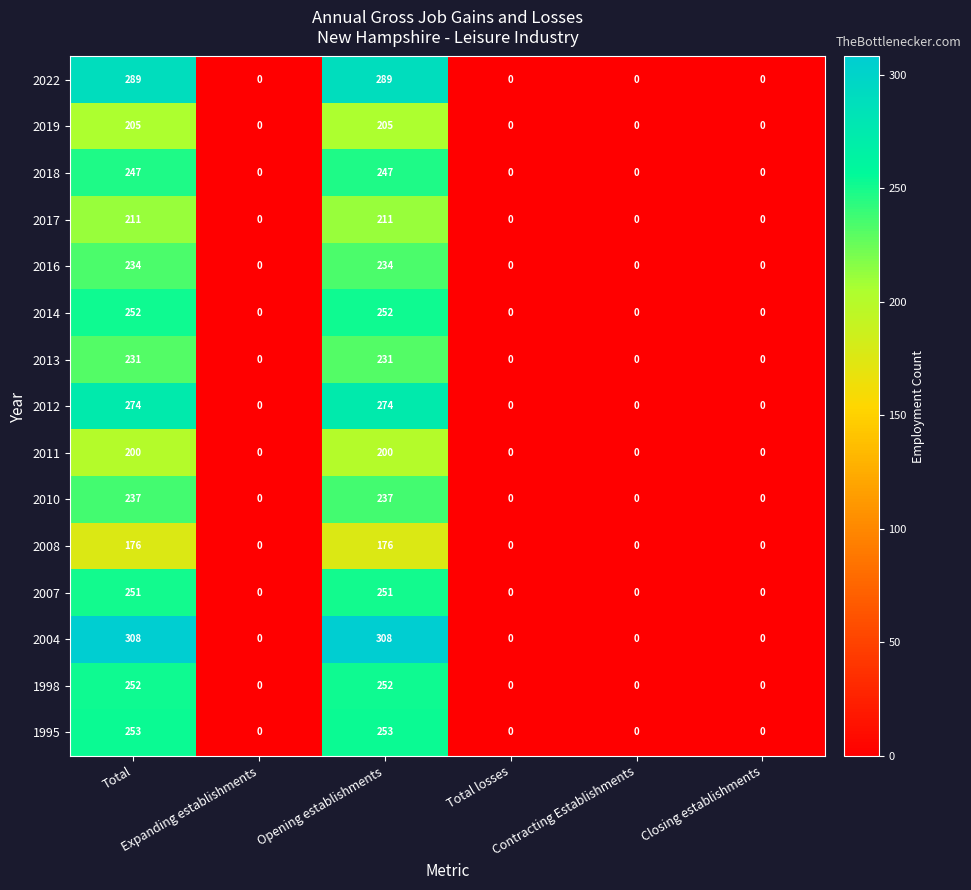

What is the sum of all 2022 values?

578